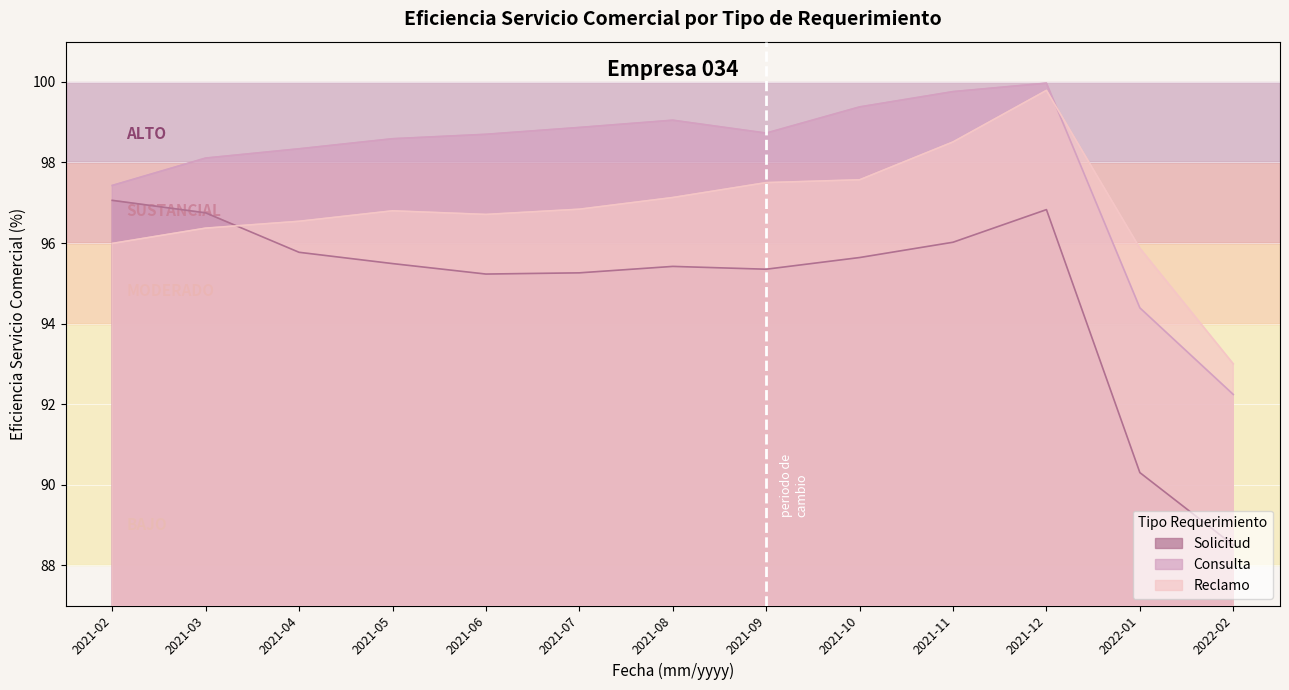

How many lines are shown in the chart?

3